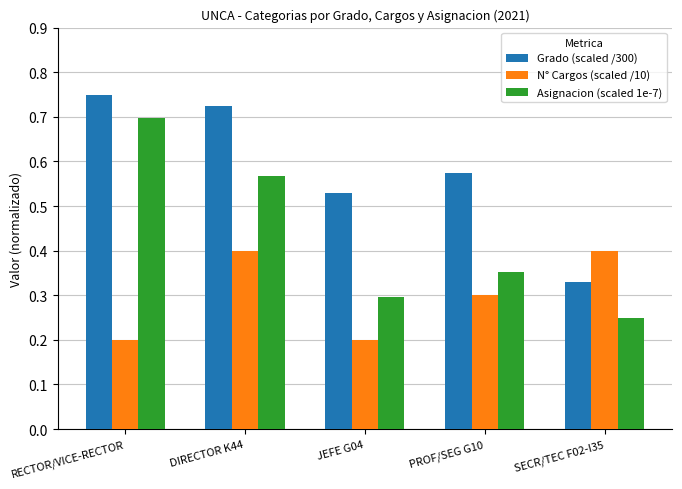

At which category does the chart reach its peak across all series?

RECTOR/VICE-RECTOR